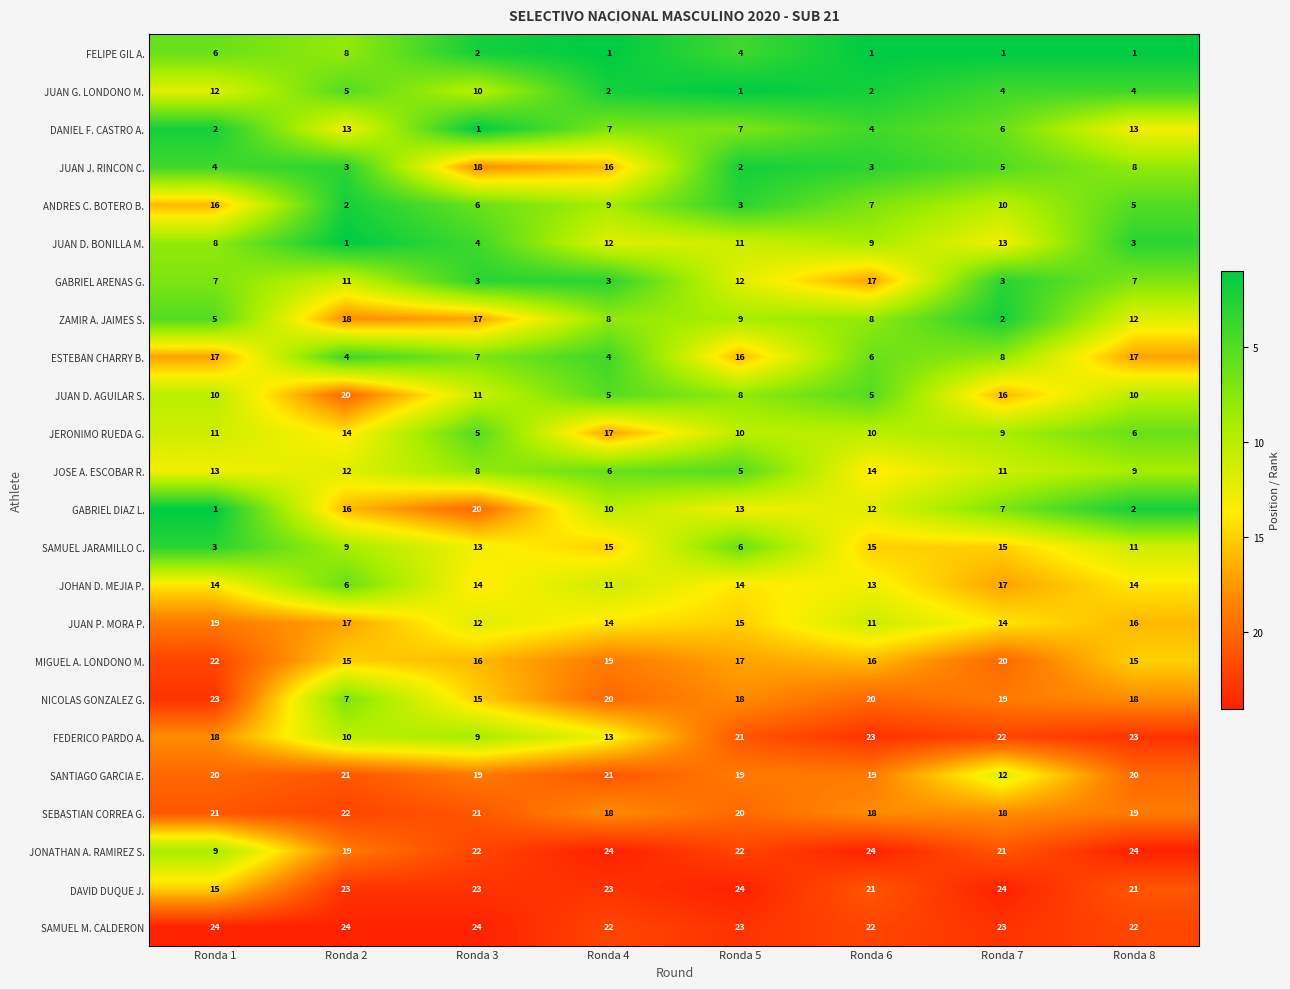

Which series has the largest total across all categories?

SAMUEL M. CALDERON